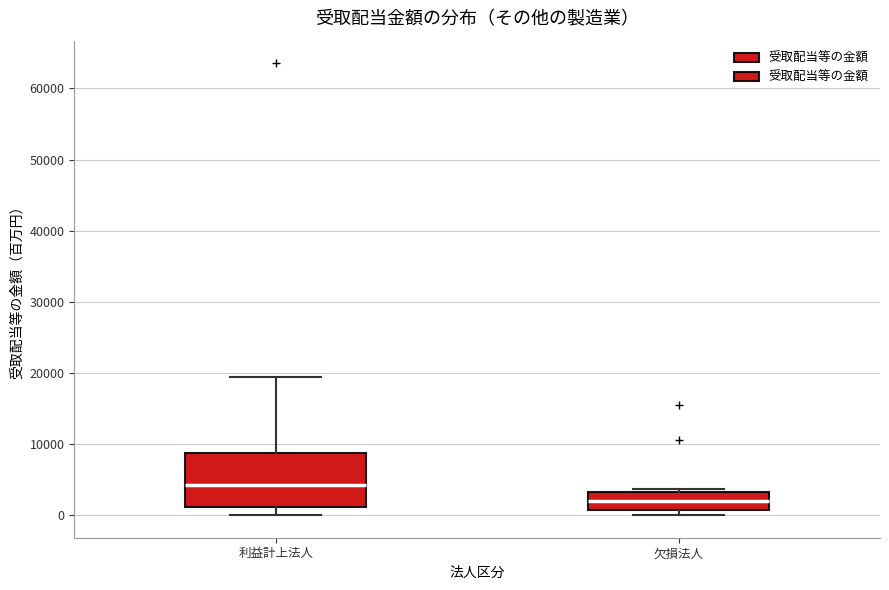

Comparing the boxes themselves (not the whiskers), which one is the tallest?

利益計上法人